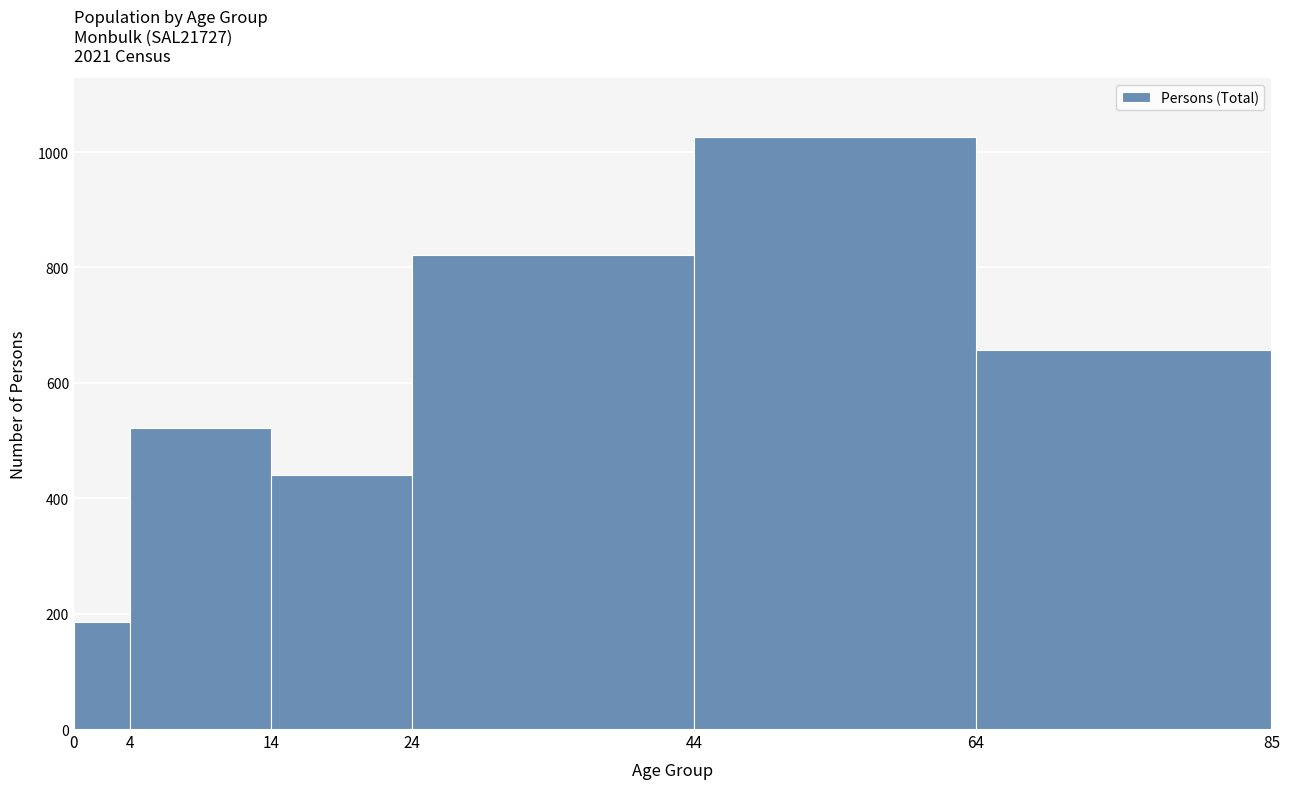

How tall is the bar that spans 24 to 44 on the x-axis? The values are not printed on the chart, so give them approximately, as read against the axis.

820